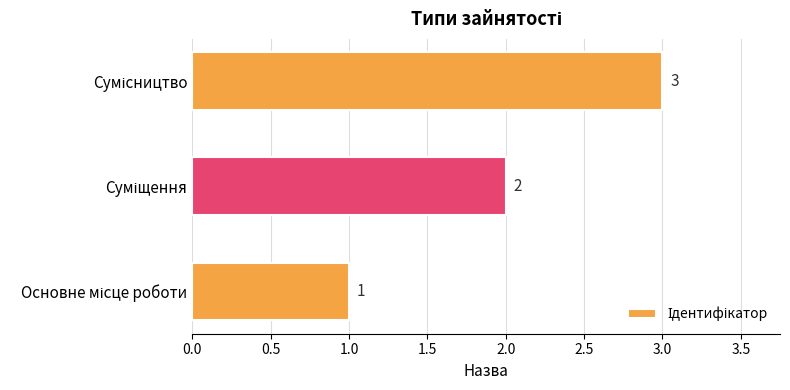

What is the maximum value shown in the chart?

3